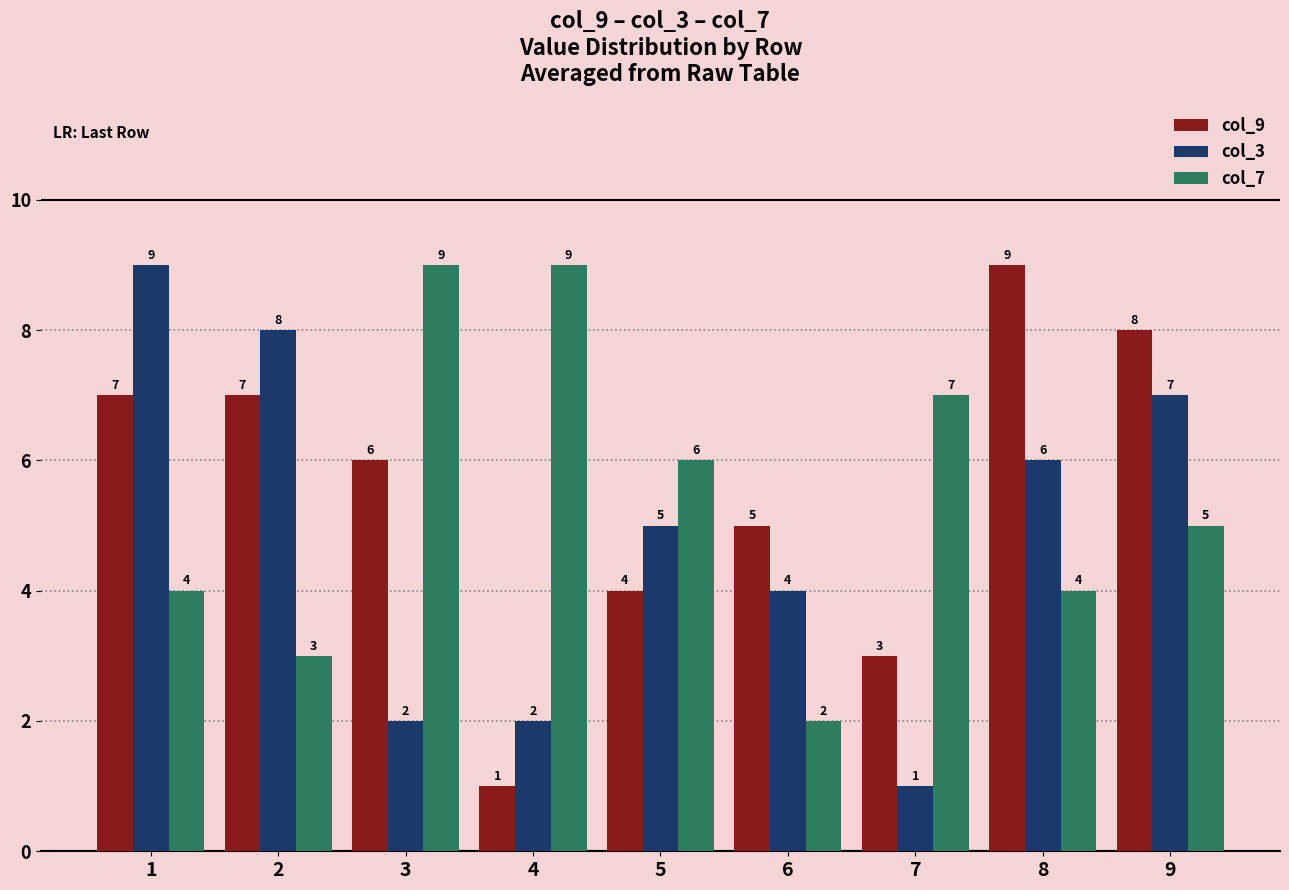

The col_7 series shows 4 at 1. True or false?

True